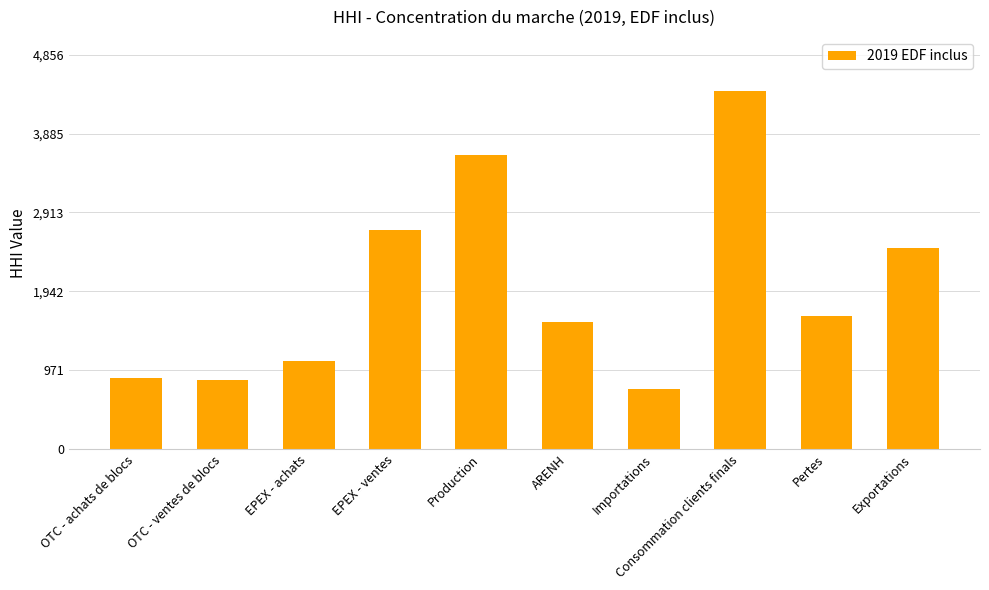

Read the value at OTC - achats de blocs.

869.9